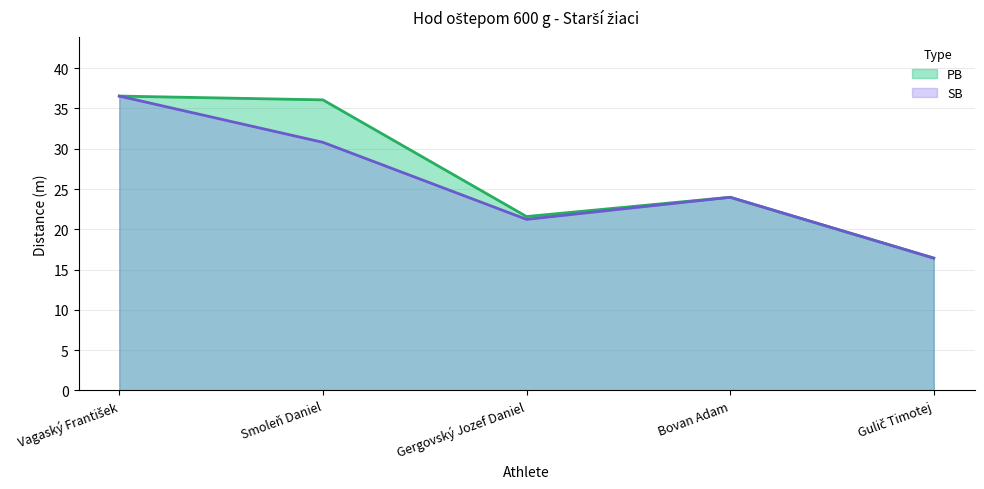

Does the chart display data point markers on the line(s)?

No